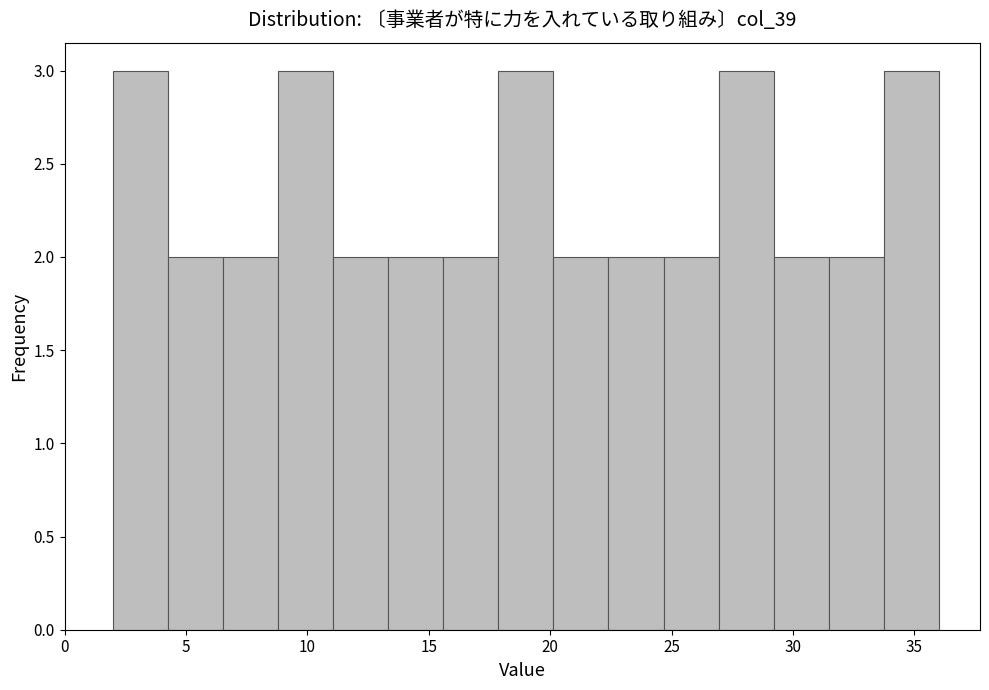

How tall is the bar that spans 2.0 to 4.5 on the x-axis? Neither the bar edges nor the heights are printed on the chart, so give them approximately, as read against the axes.

3